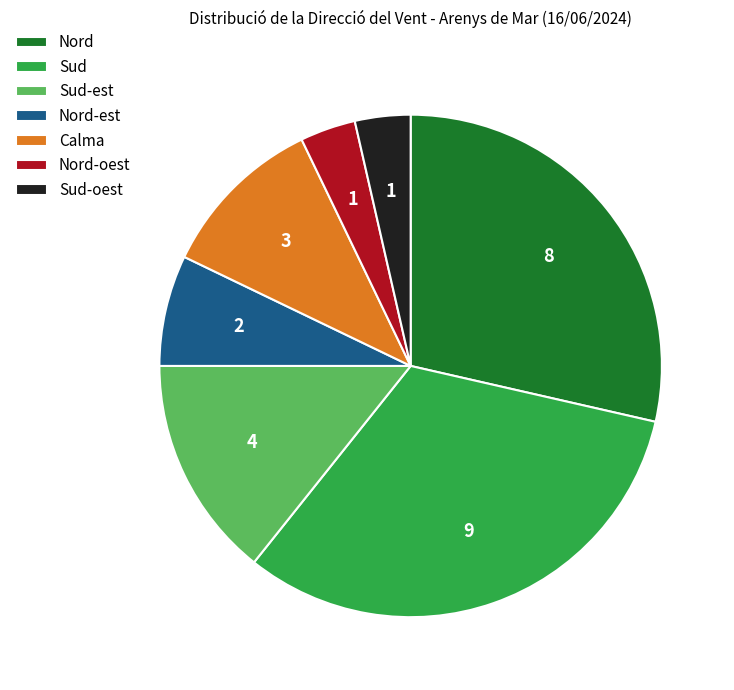

Is it true that Sud-est is 14% of the pie?

True